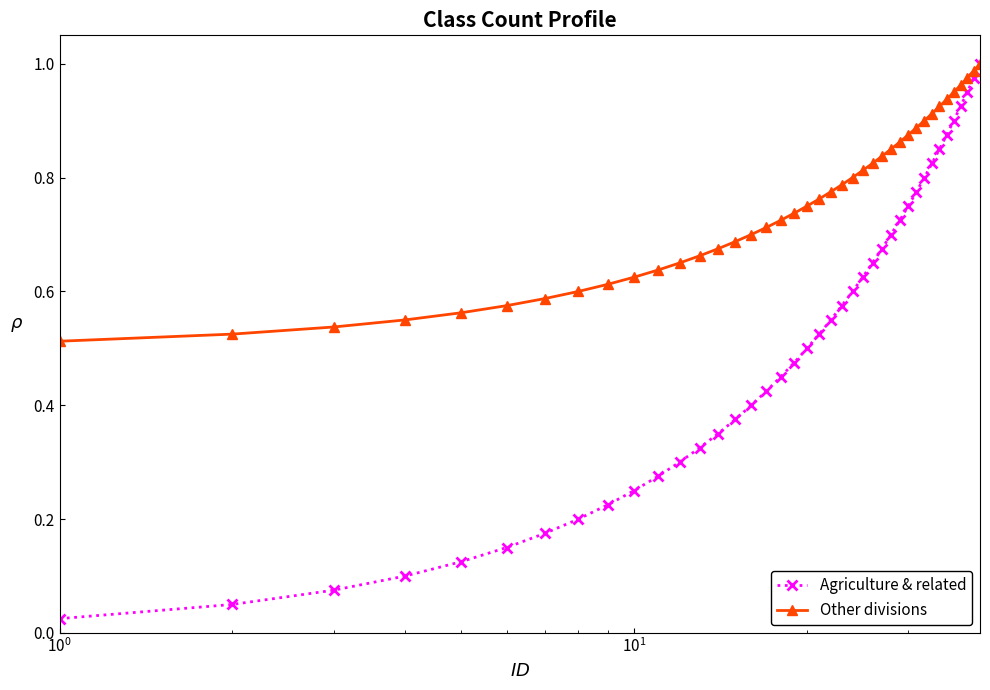

Which series has the largest total across all categories?

Other divisions